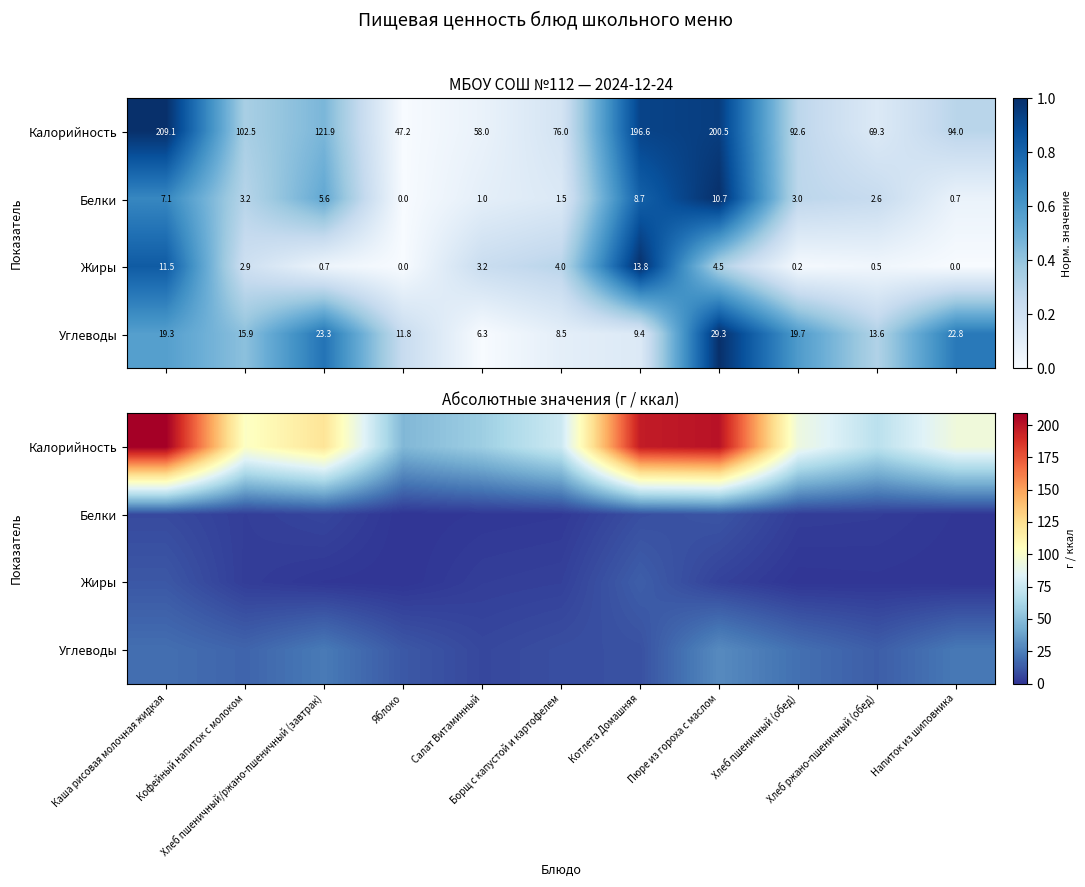

What is the highest value of the Углеводы series?

29.3